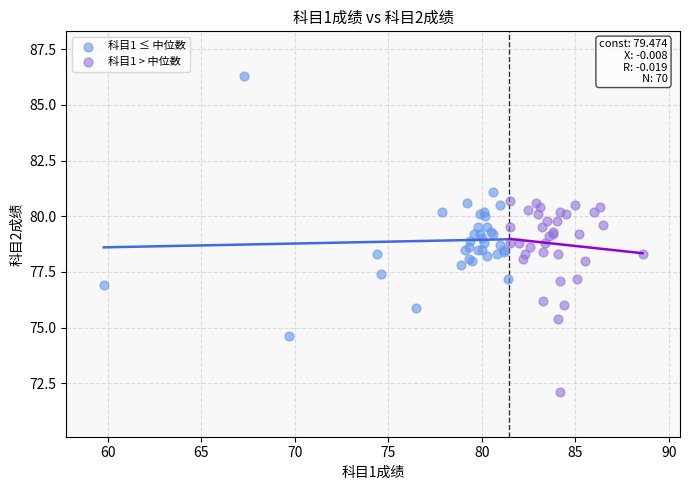

Which series contains the highest Y value?

科目1 ≤ 中位数